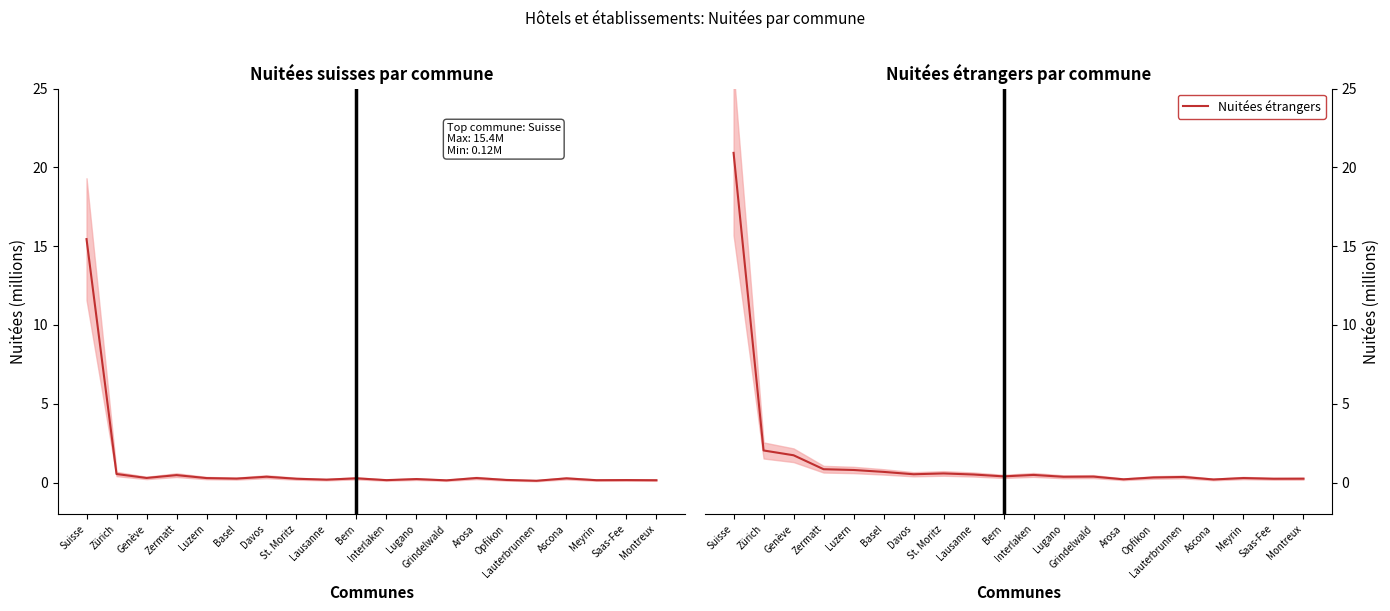

What is the sum of the Nuitées suisses values at Lauterbrunnen and Davos?

0.5